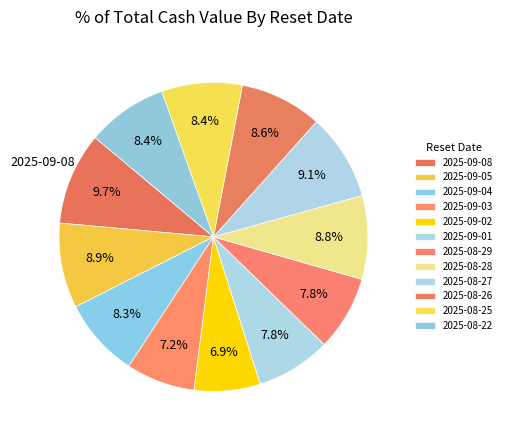

What portion of the pie excludes 2025-09-03?

92.8%